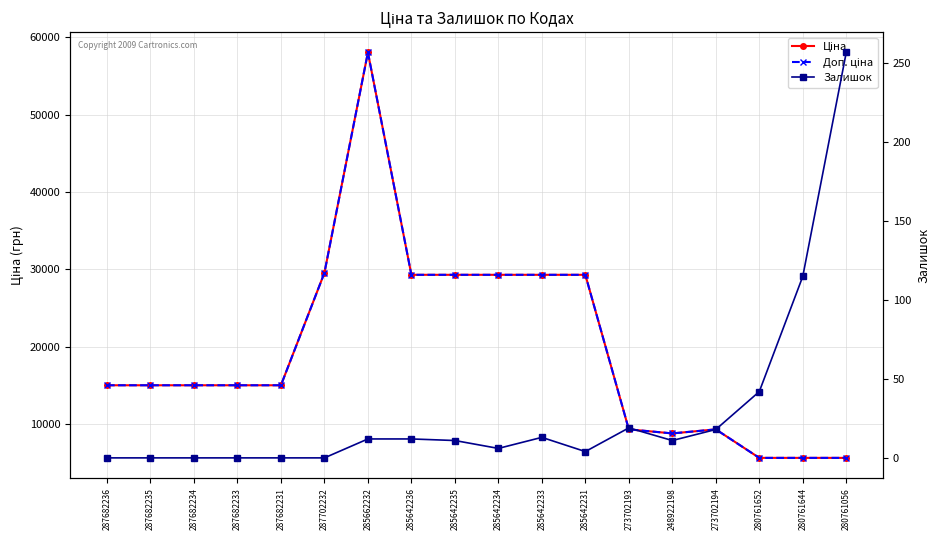

Where is the first local maximum for Доп. ціна?

285662232